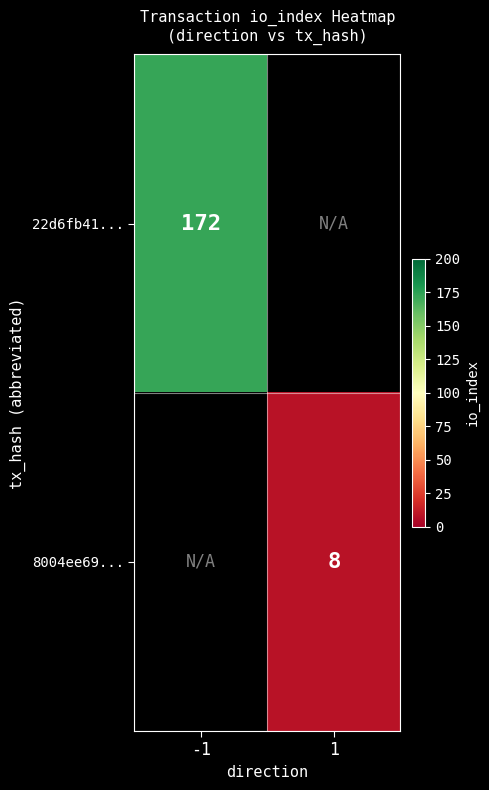

Is it true that 8004ee69... equals 5 at 1?

False